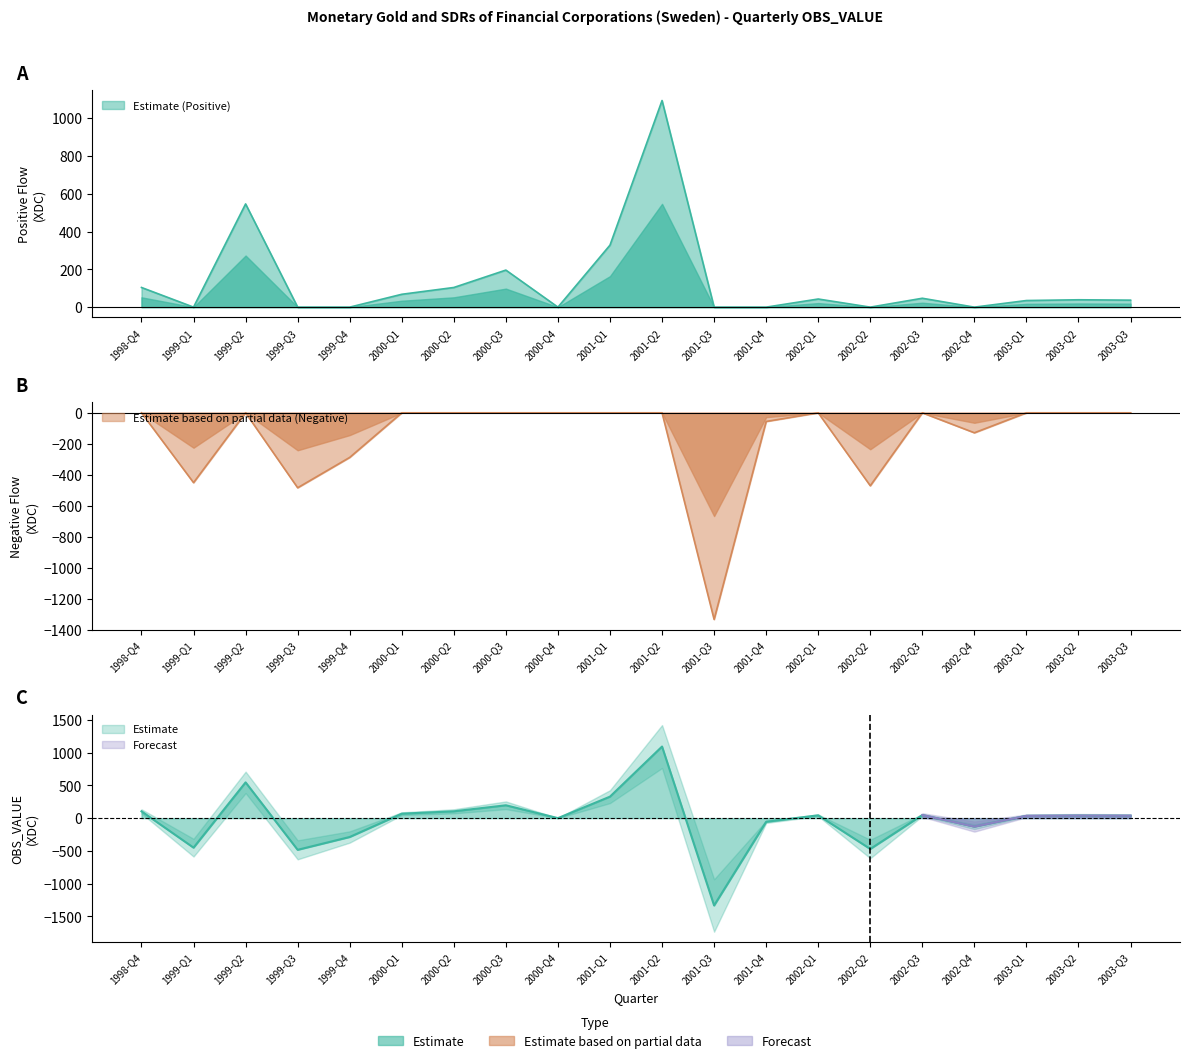

True or false: Positive has a value of 10 at 2002-Q3.

False